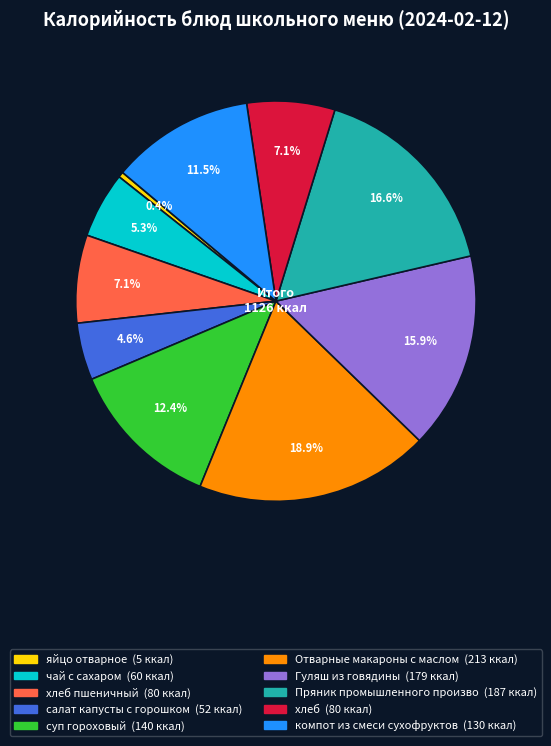

Is there any slice that represents more than half of the pie?

No